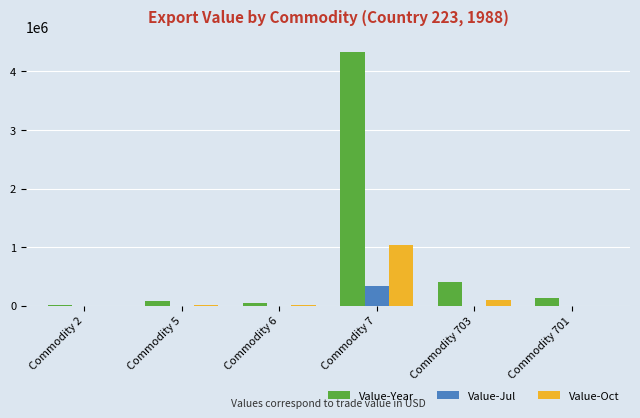

Between Commodity 7 and Commodity 703, which series saw the biggest shift?

Value-Year